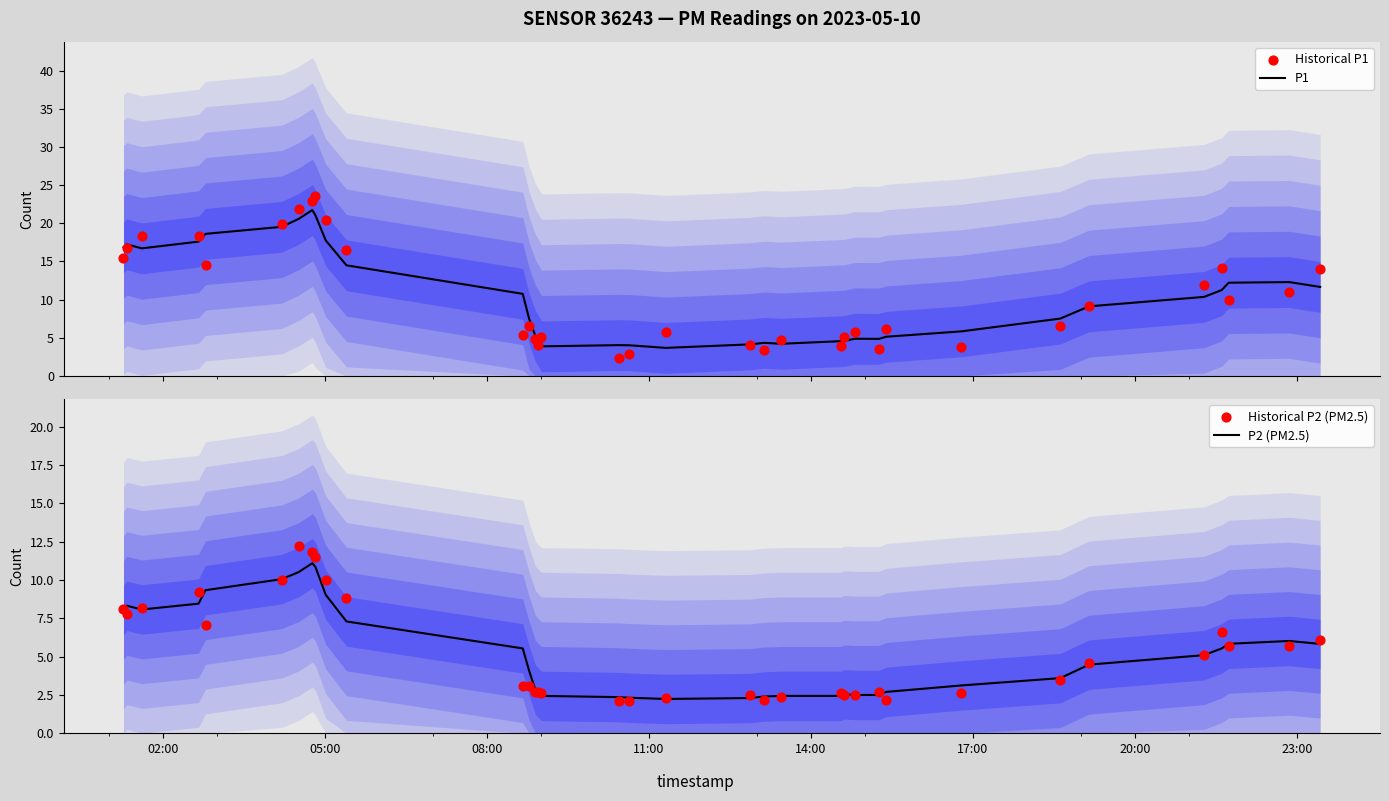

At how many categories does at least one series exceed 13?

13